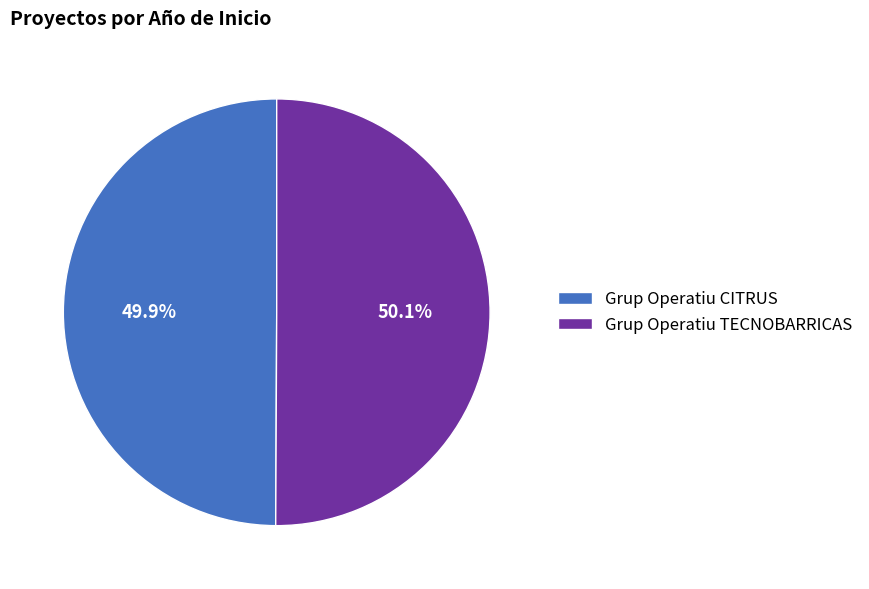

To the nearest percent, what portion does Grup Operatiu CITRUS represent?

50%